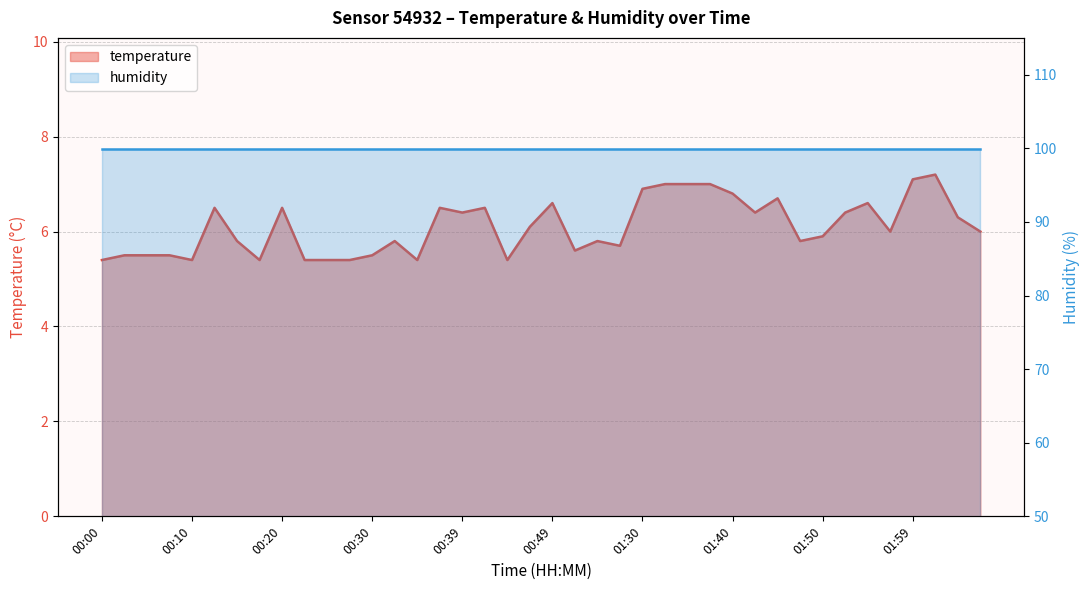

What is the difference between the maximum and minimum values?

1.8